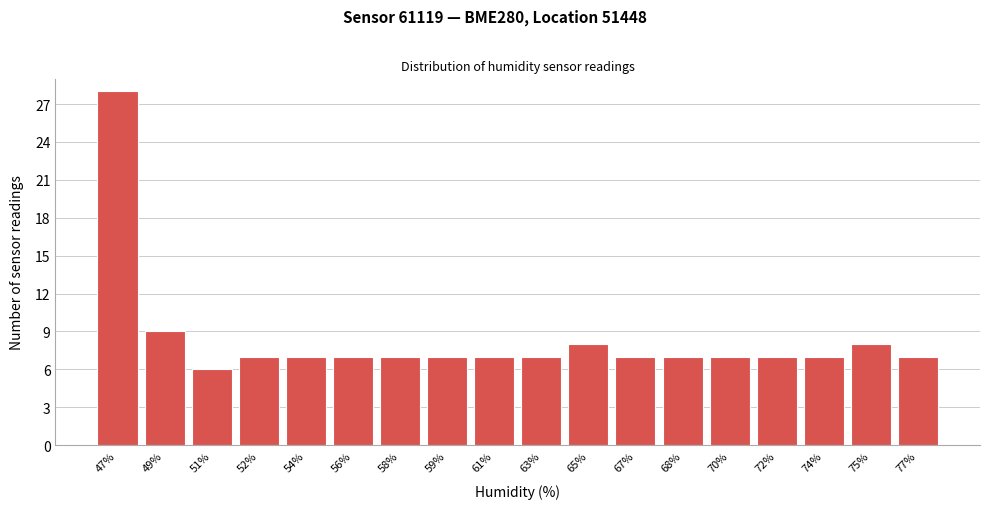

Reading left to right, what are all the values shown in this chart?

28	9	6	7	7	7	7	7	7	7	8	7	7	7	7	7	8	7